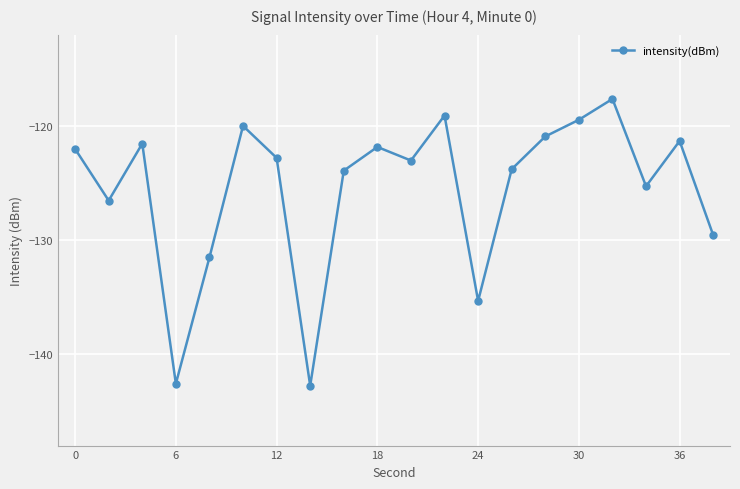

What is the average value?

-125.5